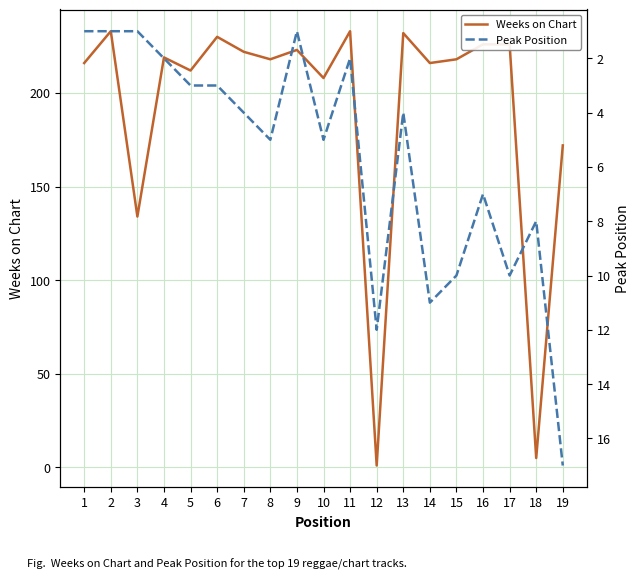

Rank the categories by Peak Position value from highest to lowest.

19, 12, 14, 15, 17, 18, 16, 8, 10, 7, 13, 5, 6, 4, 11, 1, 2, 3, 9